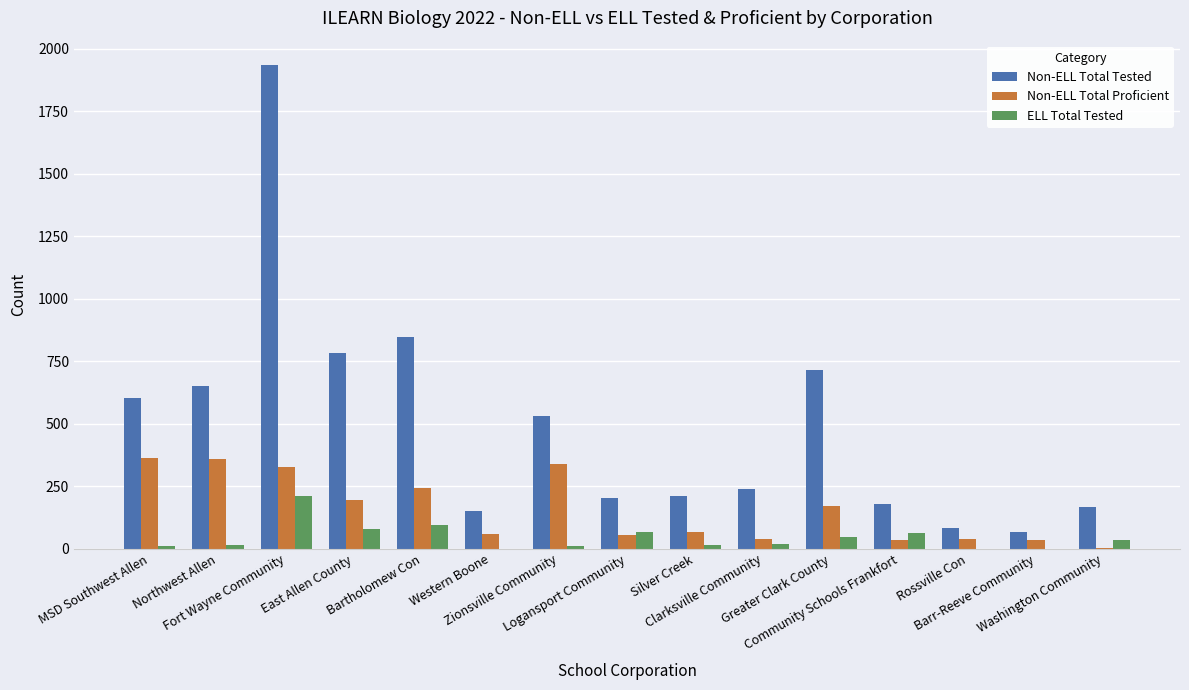

What is the sum of all Non-ELL Total Proficient values?

2323